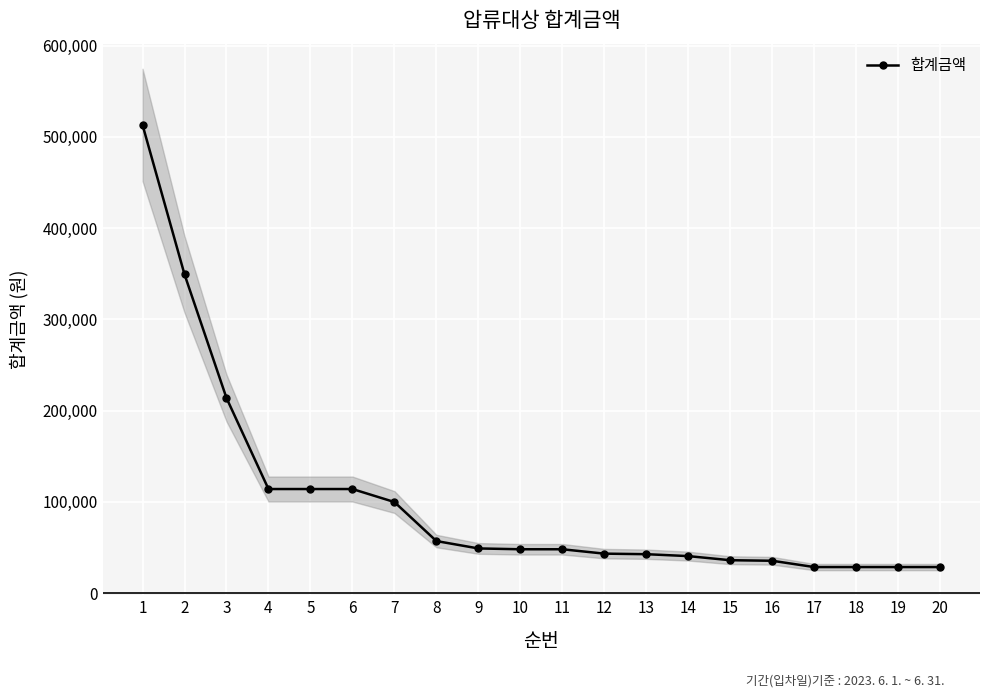

What is the change in value from 9 to 15?

-12900